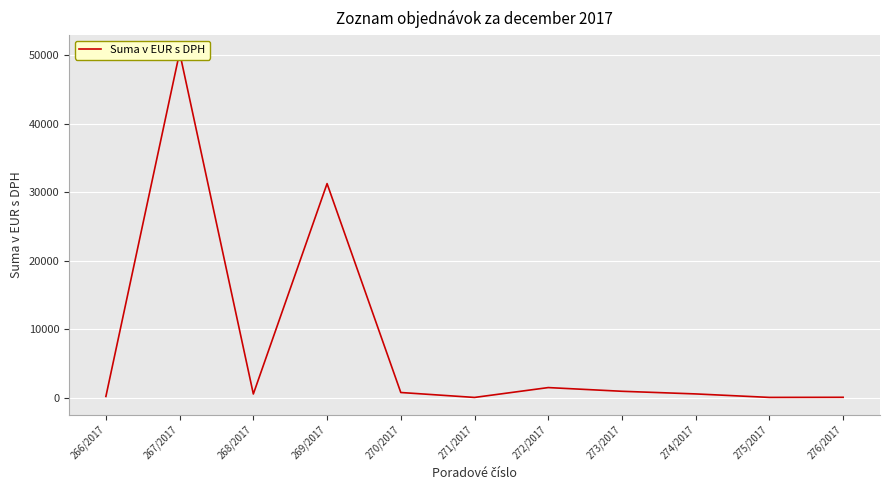

Is this an area chart (filled region under the line)?

No